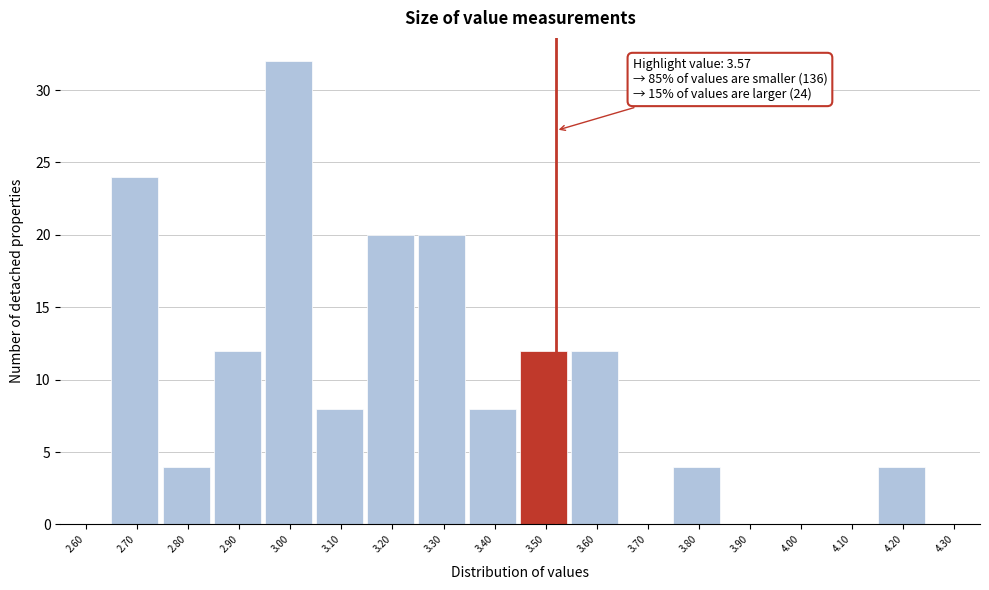

Reading left to right, list all the values displayed in this chart.

2.60=0	2.70=24	2.80=4	2.90=12	3.00=32	3.10=8	3.20=20	3.30=20	3.40=8	3.50=12	3.60=12	3.70=0	3.80=4	3.90=0	4.00=0	4.10=0	4.20=4	4.30=0